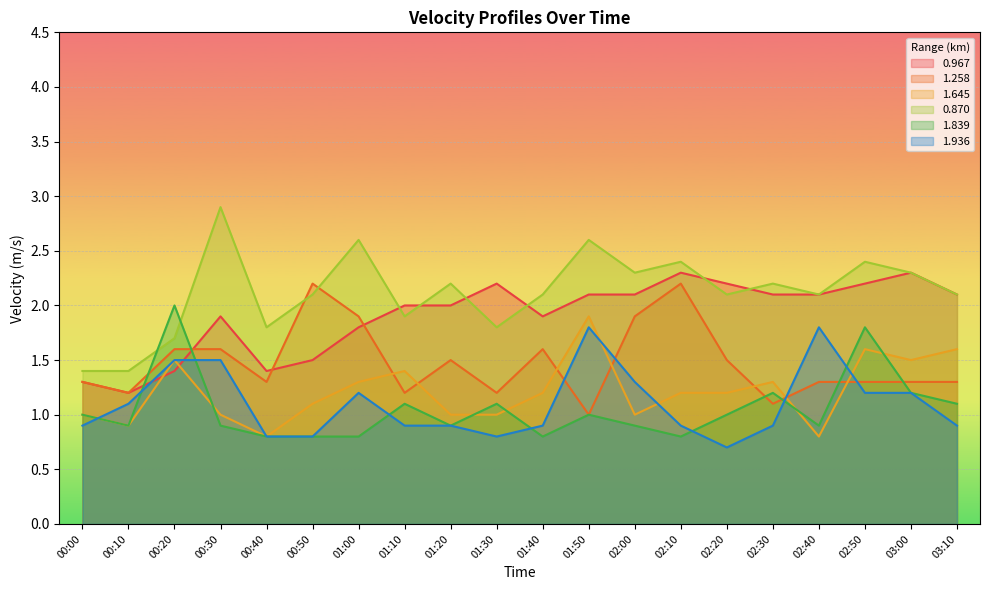

What is the total value across all series at 02:50?

10.5